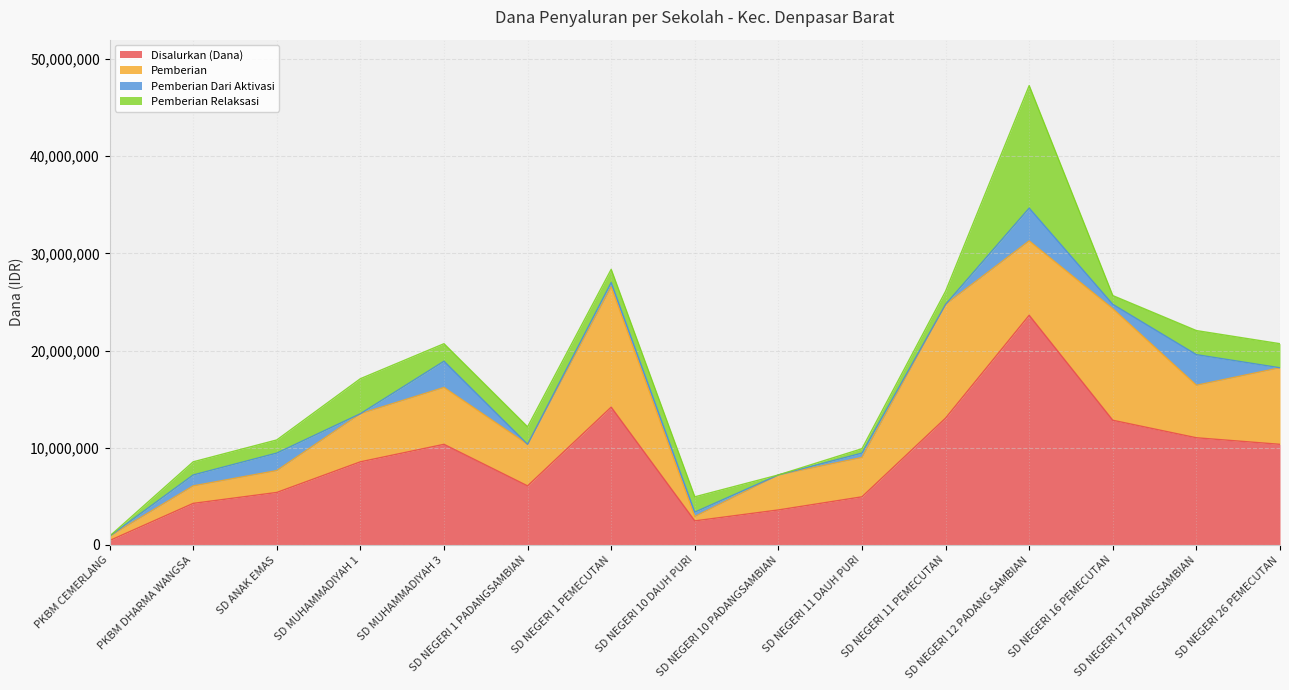

True or false: Disalurkan (Dana) has a value of 2002368 at SD NEGERI 11 DAUH PURI.

False